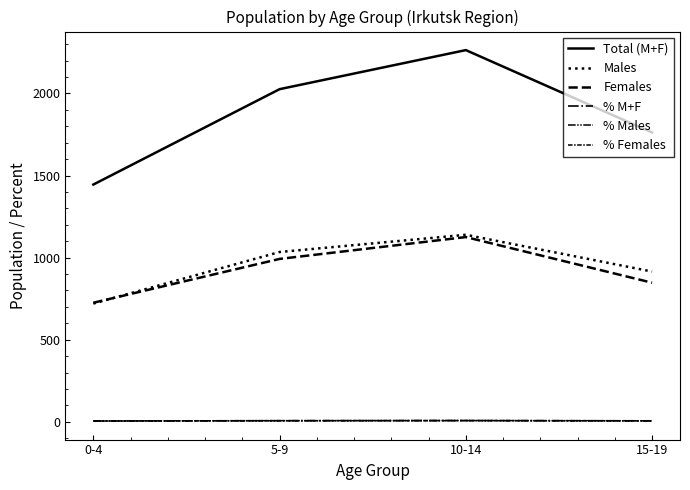

Rank the series by their maximum value, from lowest to highest.

% Females, % M+F, % Males, Females, Males, Total (M+F)